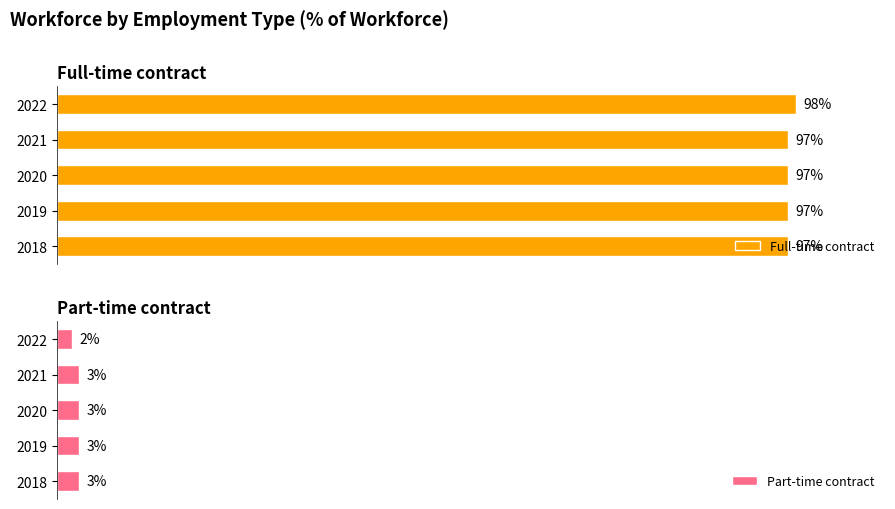

Rank the series by their average value, from lowest to highest.

Part-time contract, Full-time contract